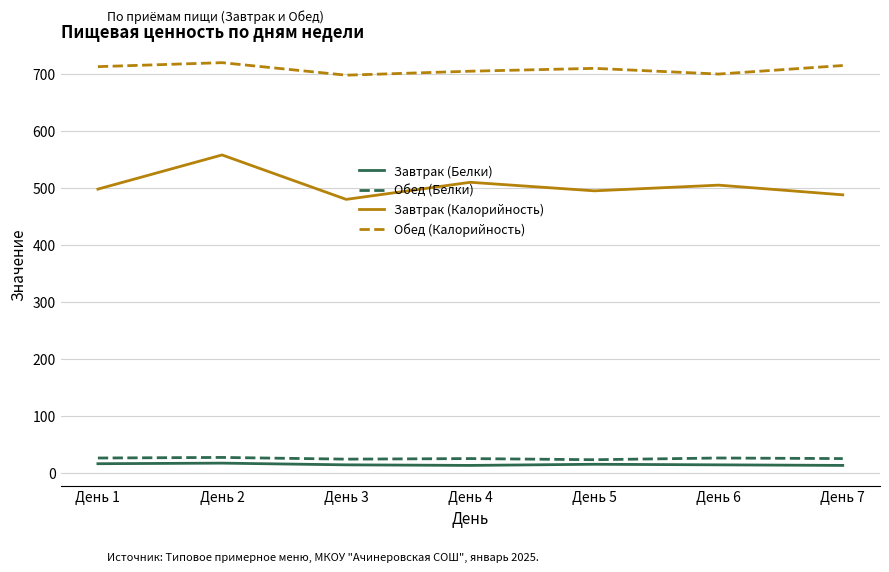

The Обед (Калорийность) series shows 1195 at День 2. True or false?

False